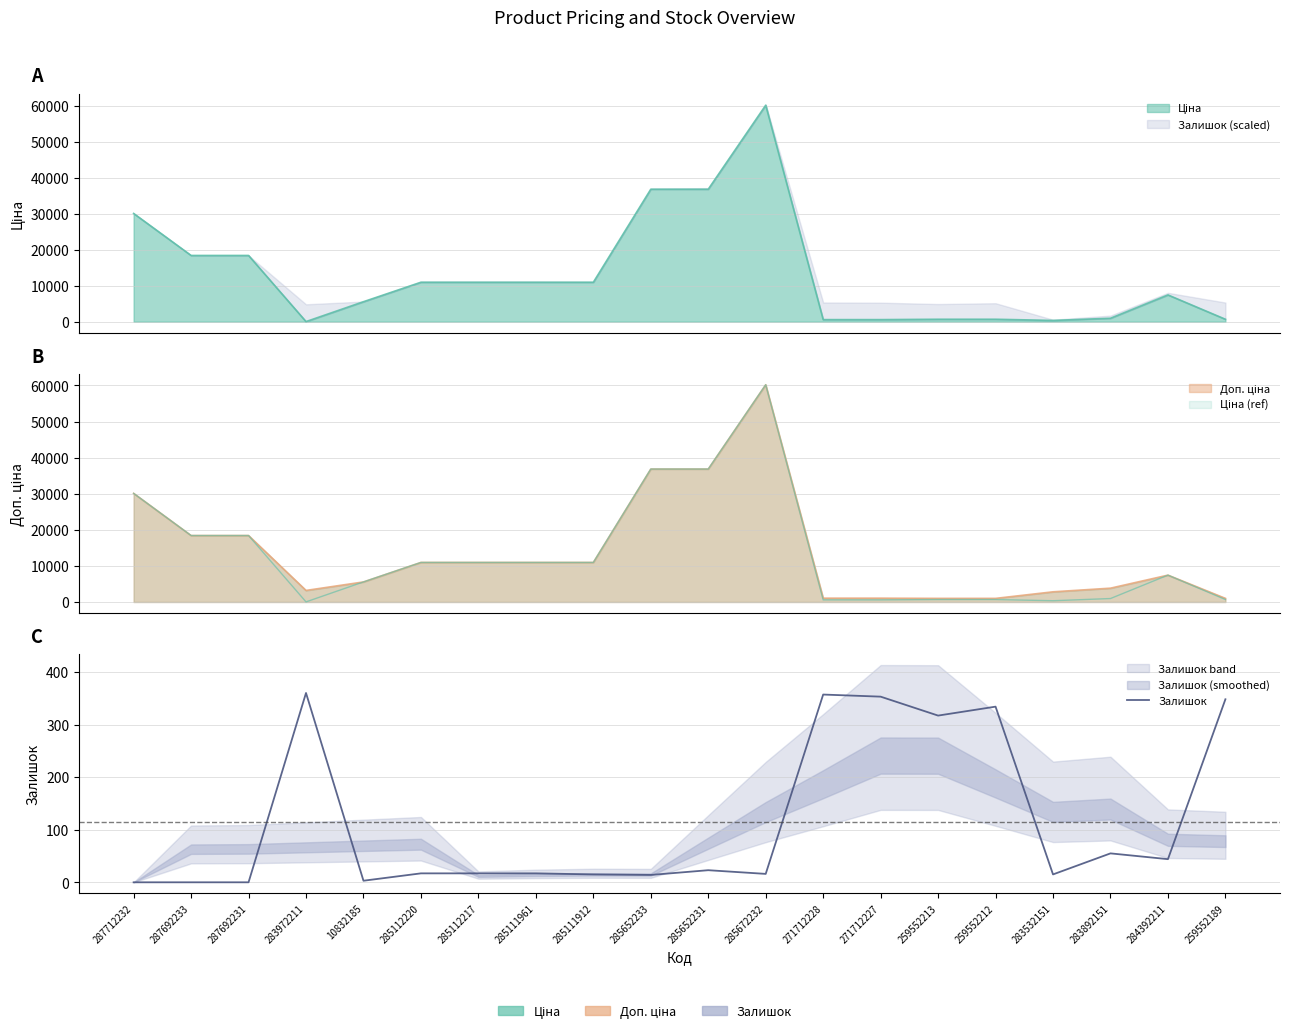

Reading right to left, extract all data points from this chart.

259552189=348	284392211=44	283892151=55	283532151=15	259552212=334	259552213=317	271712227=353	271712228=357	285672232=16	285652231=23	285652233=14	285111912=15	285111961=17	285112217=17	285112220=17	10832185=3	283972211=360	287692231=0	287692233=0	287712232=0